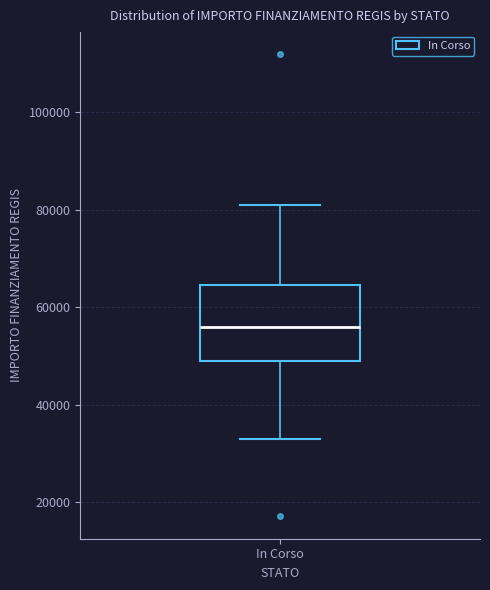

Transcribe this box plot: give where the median line is, the range the box spans, and where the two whiskers end, as read against the y-axis. The values are not printed on the chart, so give them approximately, as read against the axis.

median 56000, box 50000 to 64000, whiskers 32000 to 80000